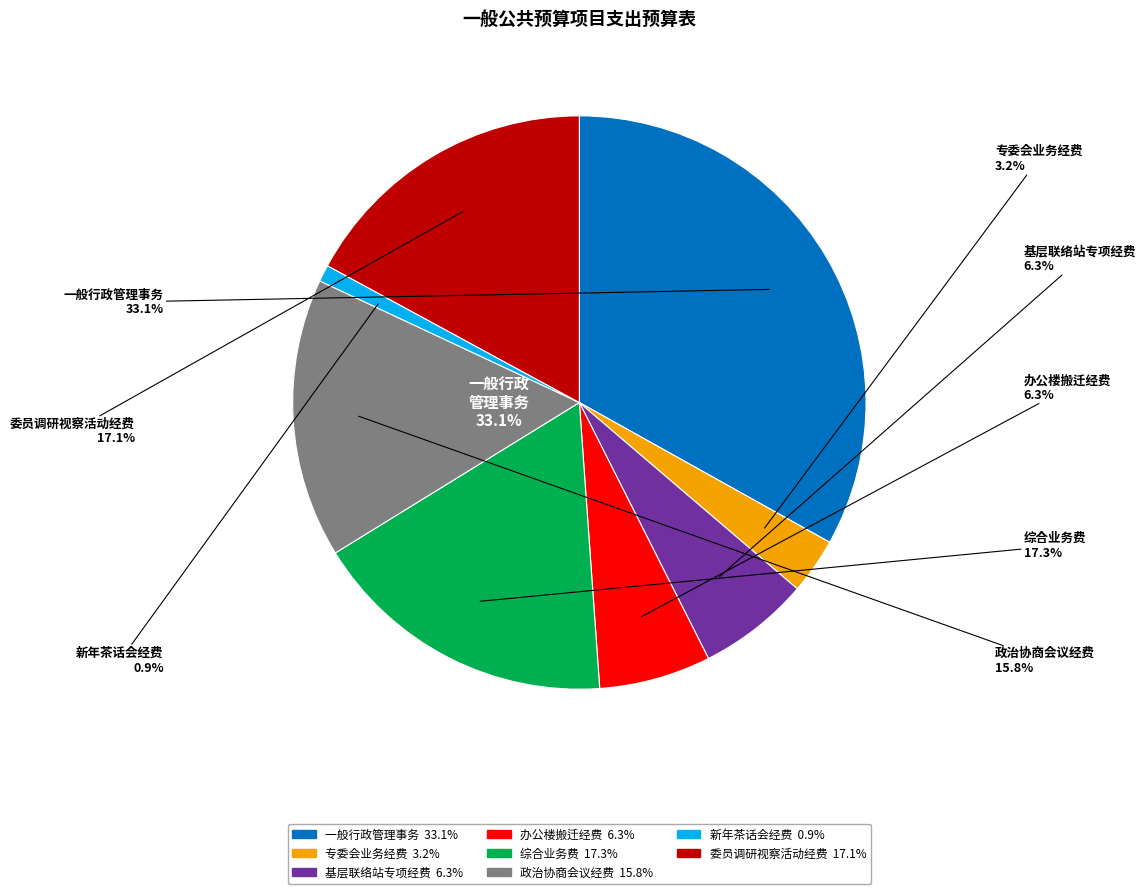

What is the largest slice in the pie chart?

一般行政管理事务